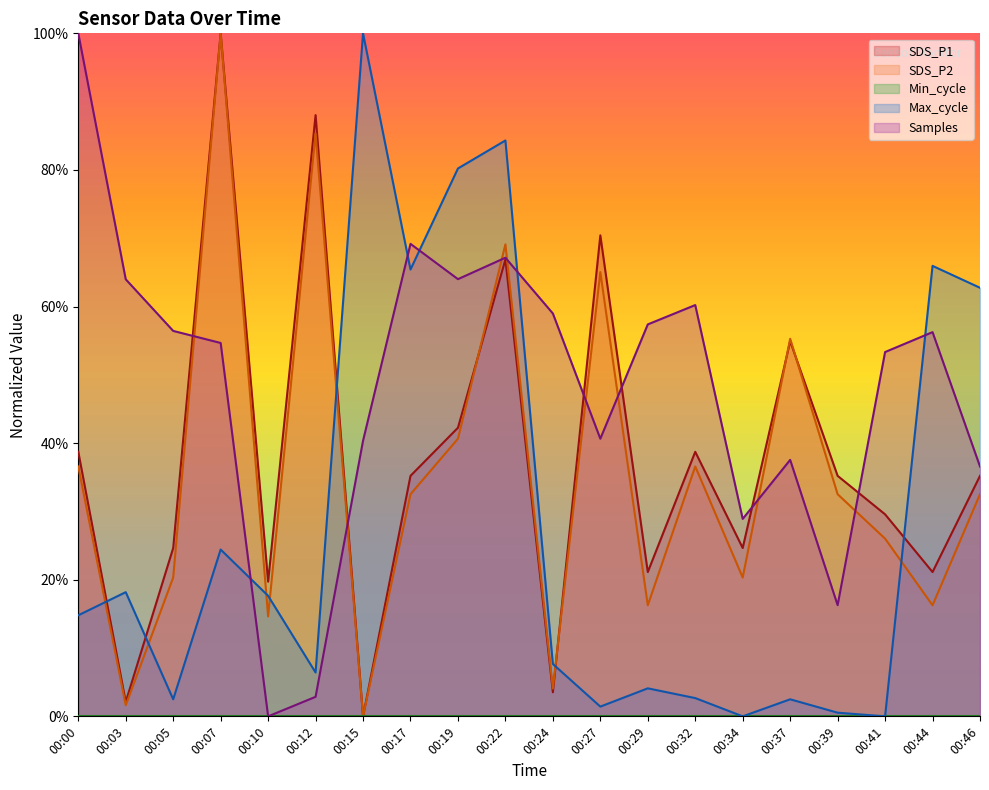

True or false: SDS_P1 and Max_cycle intersect in this chart.

True